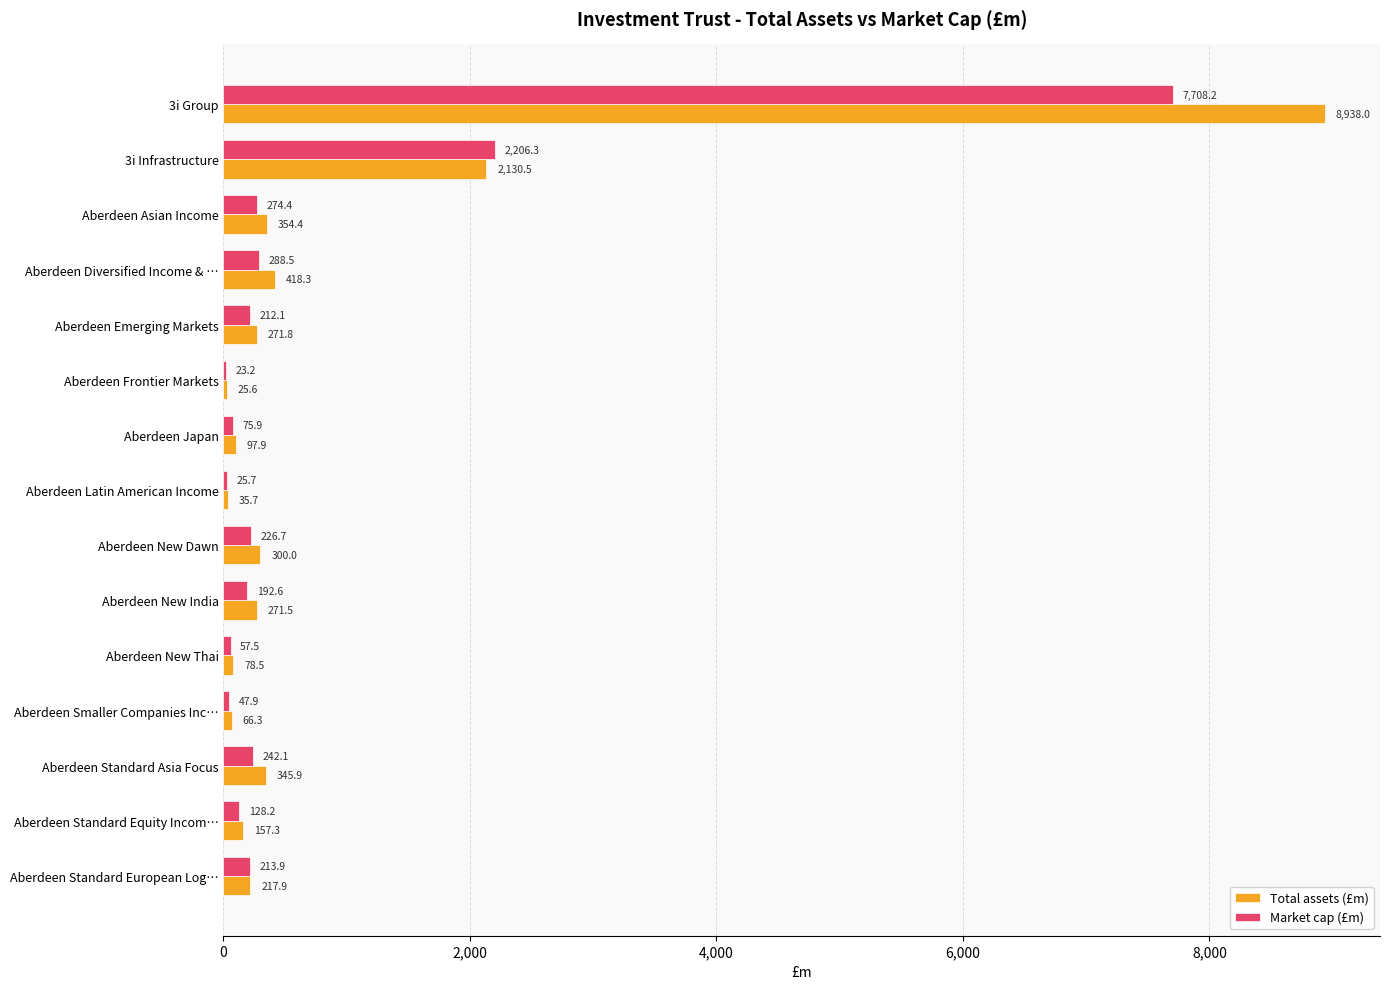

At which category is the sum across all series the highest?

3i Group